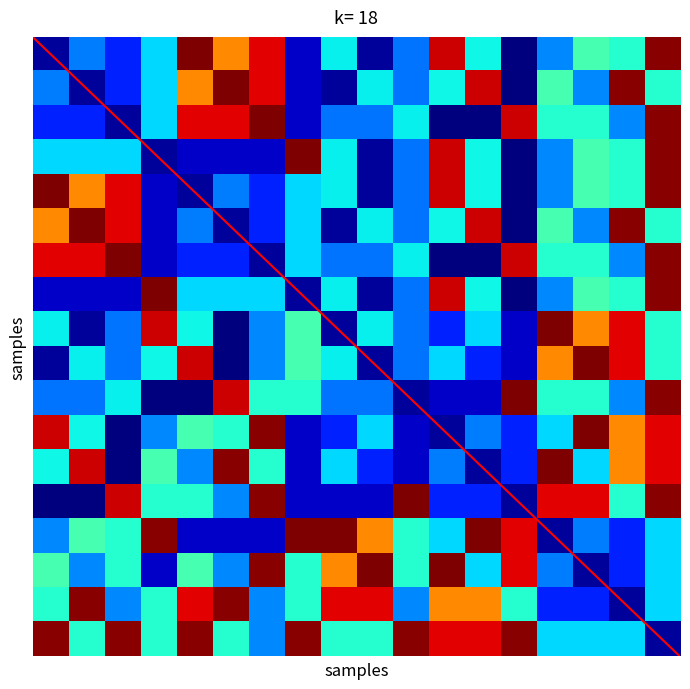

The Крайка 43x1 Оксід 3286 series shows 76 at 44x1-4992. True or false?

False